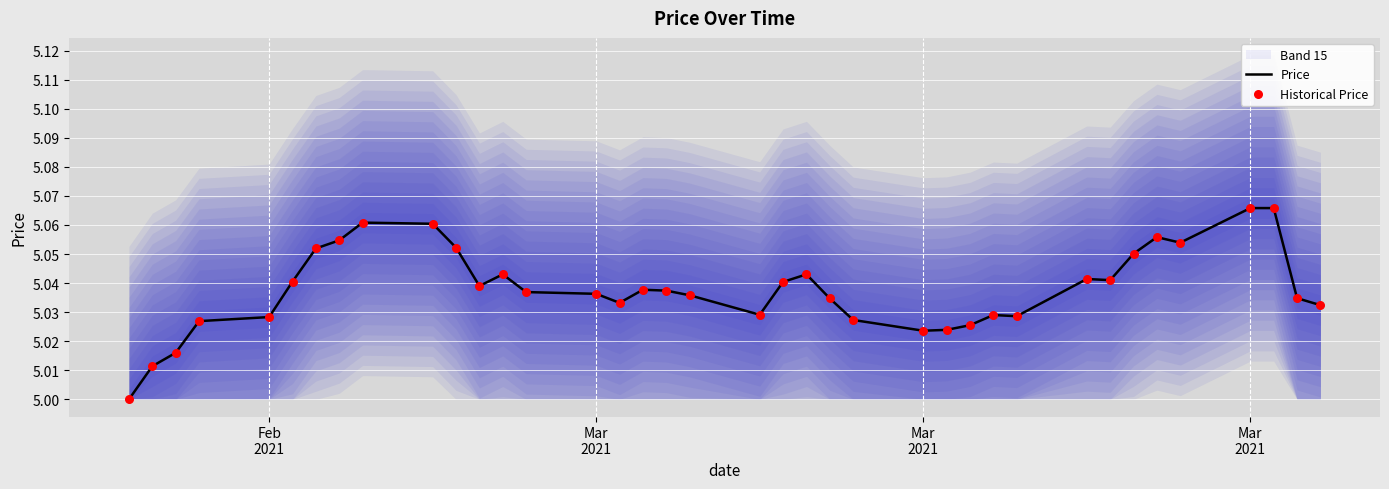

Which series has the largest total across all categories?

Price